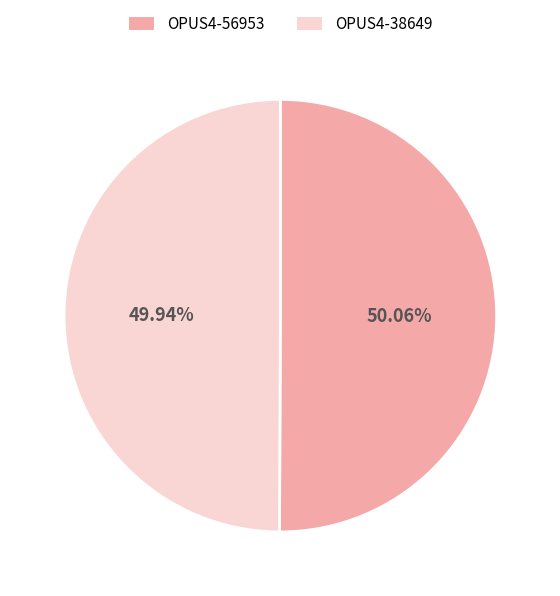

Is there any slice that represents more than half of the pie?

Yes